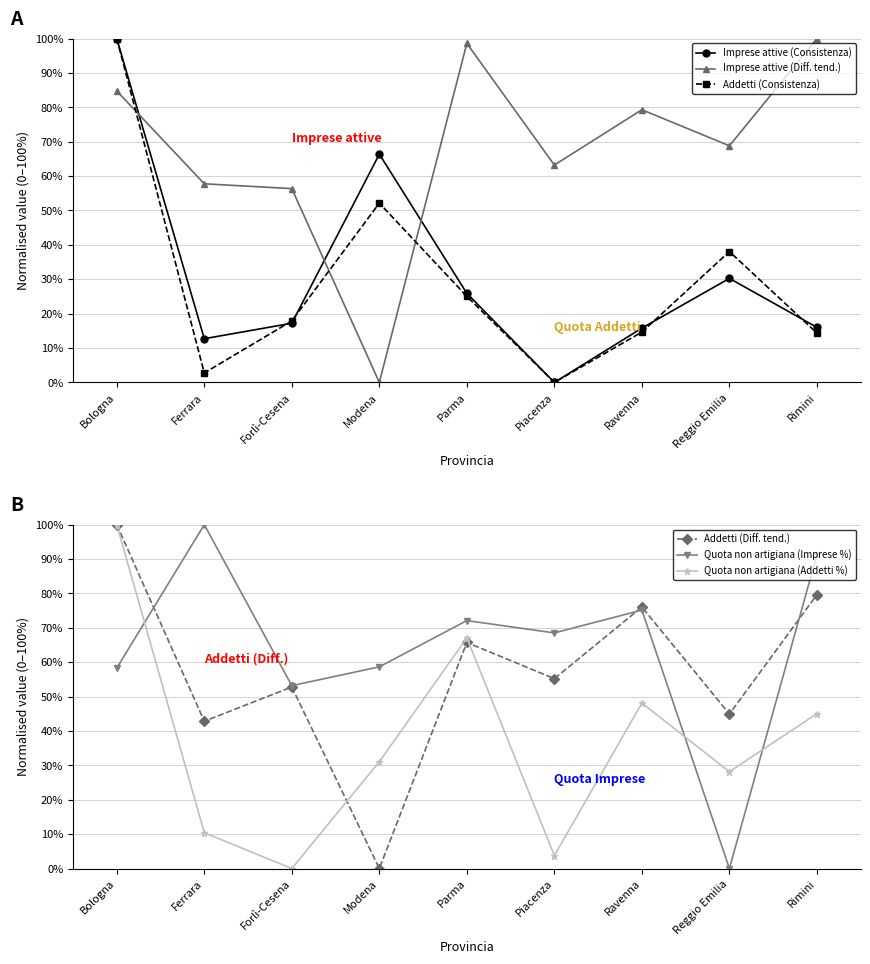

True or false: Quota non artigiana (Addetti %) has a value of 14.1 at Ferrara.

False